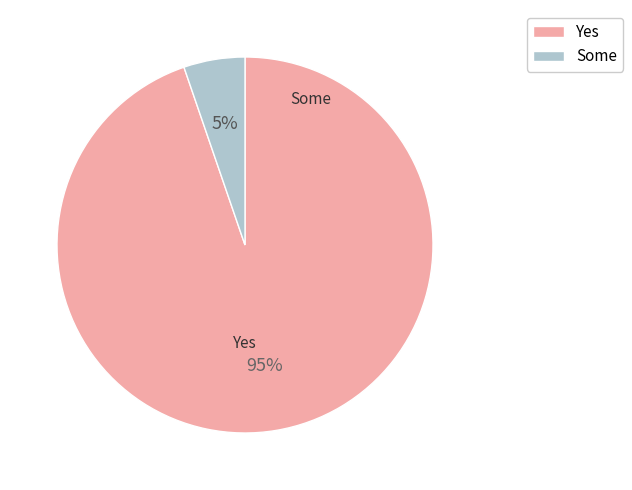

Which has a higher value, Yes or Some?

Yes